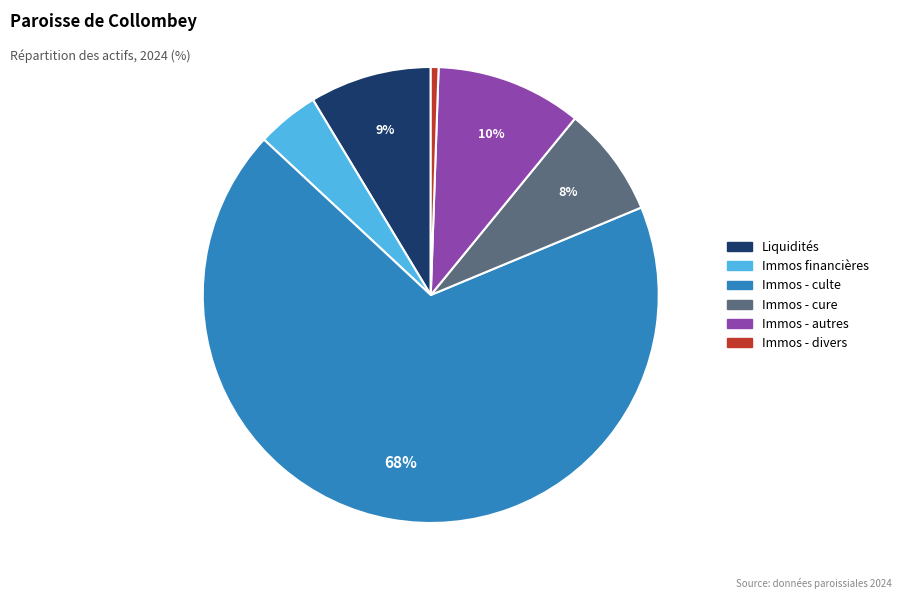

To the nearest percent, what is the average slice percentage?

17%